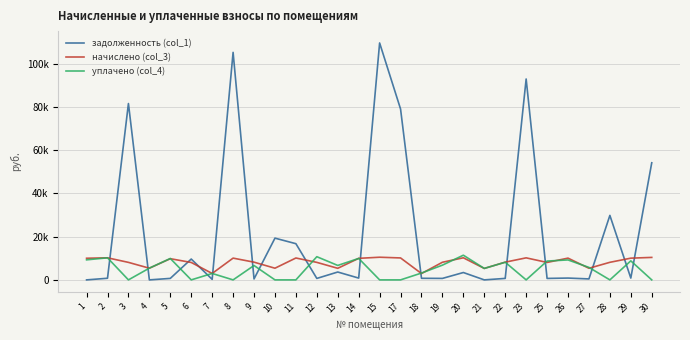

Does the chart have visible grid lines?

Yes